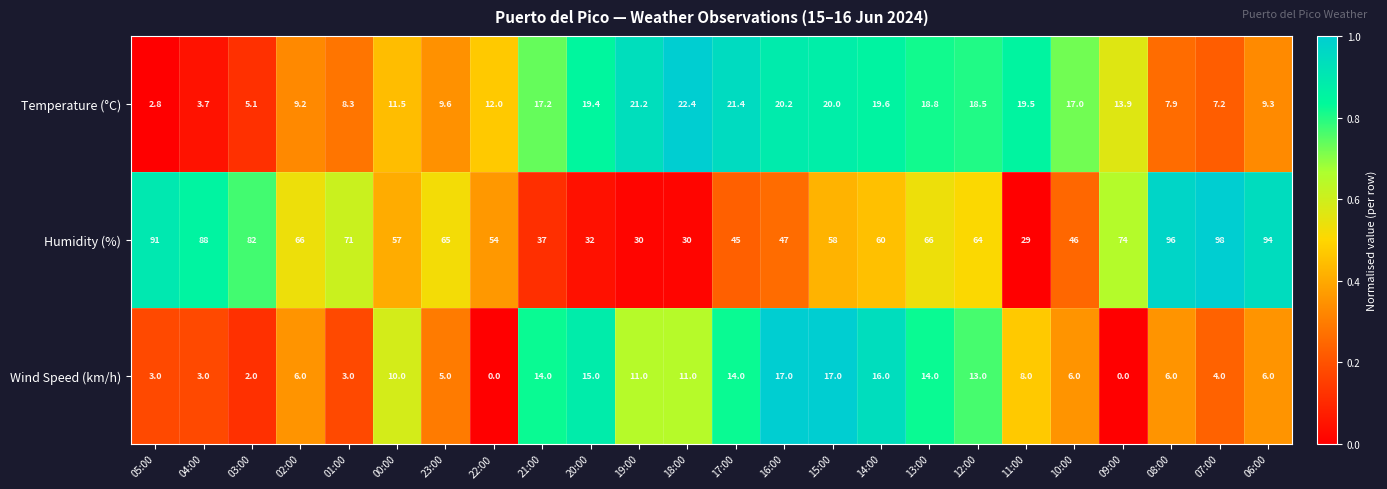

Rank the series by their maximum value, from highest to lowest.

Humidity (%), Temperature (°C), Wind Speed (km/h)